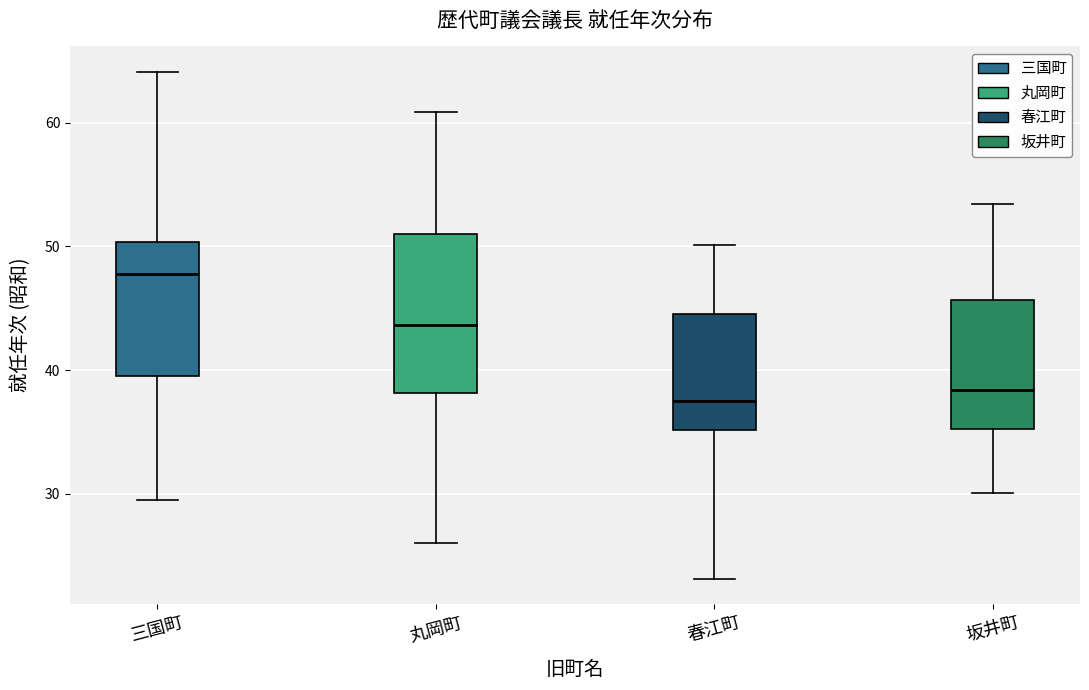

Which box is the tallest, from its lower edge to its upper edge?

丸岡町